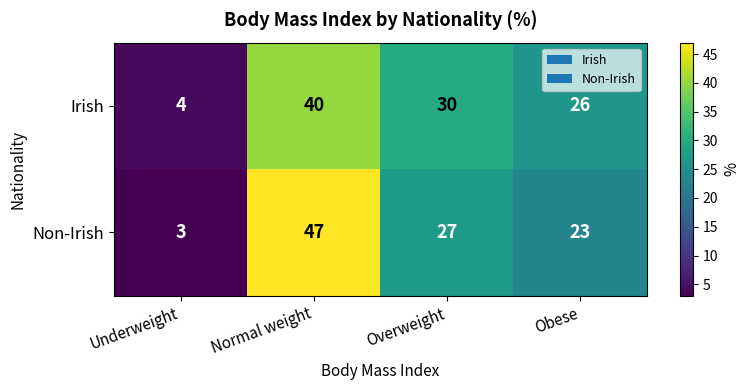

What is the difference between the highest and lowest values at Overweight?

3